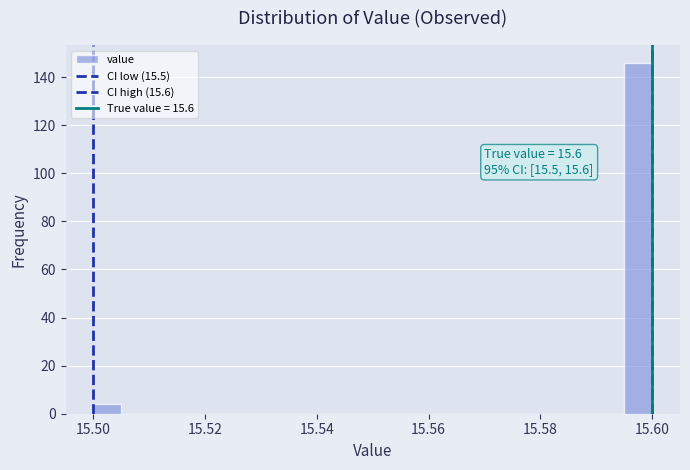

Read against the x-axis, roughly where is the centre of the tallest bar?

15.598